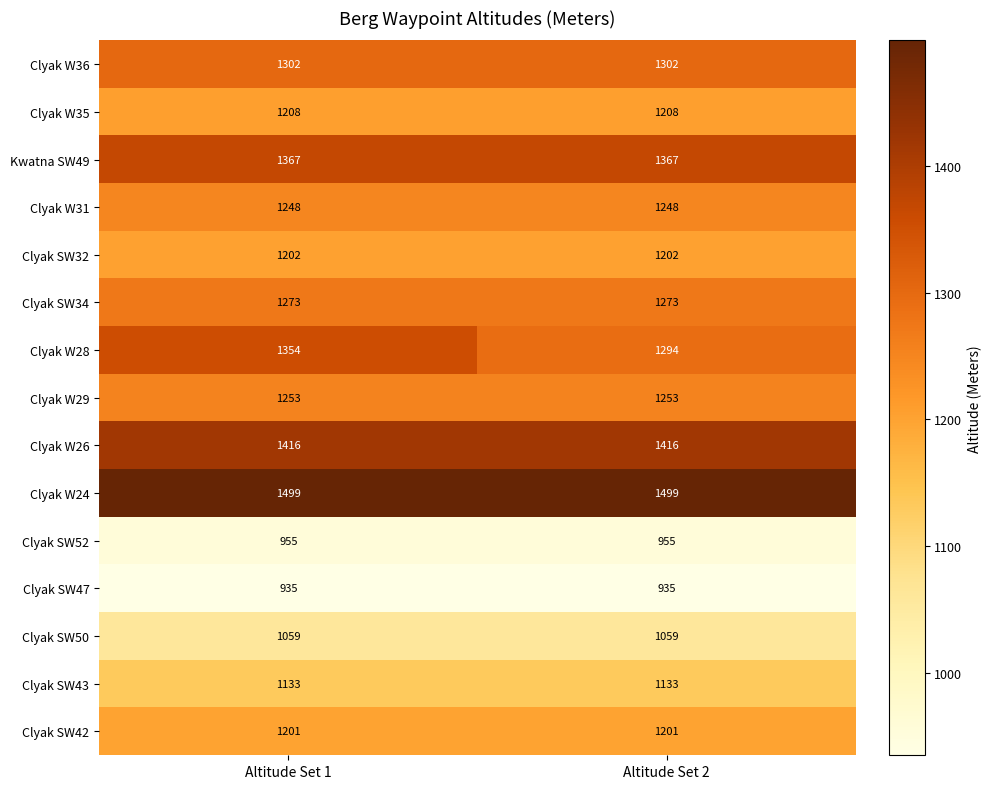

Rank the series at Altitude Set 1 from highest to lowest value.

Clyak W24, Clyak W26, Kwatna SW49, Clyak W28, Clyak W36, Clyak SW34, Clyak W29, Clyak W31, Clyak W35, Clyak SW32, Clyak SW42, Clyak SW43, Clyak SW50, Clyak SW52, Clyak SW47